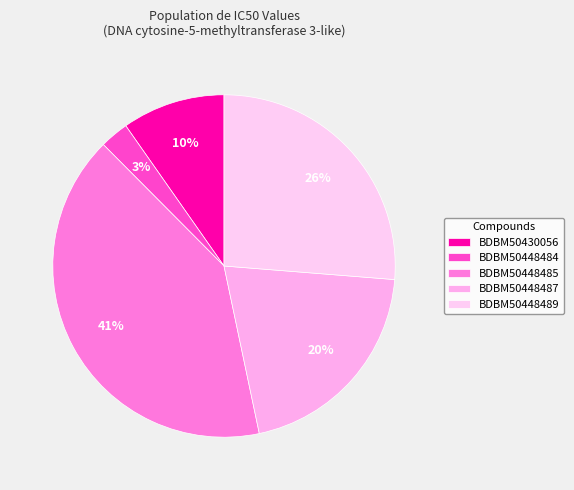

How many slices are in this pie chart?

5